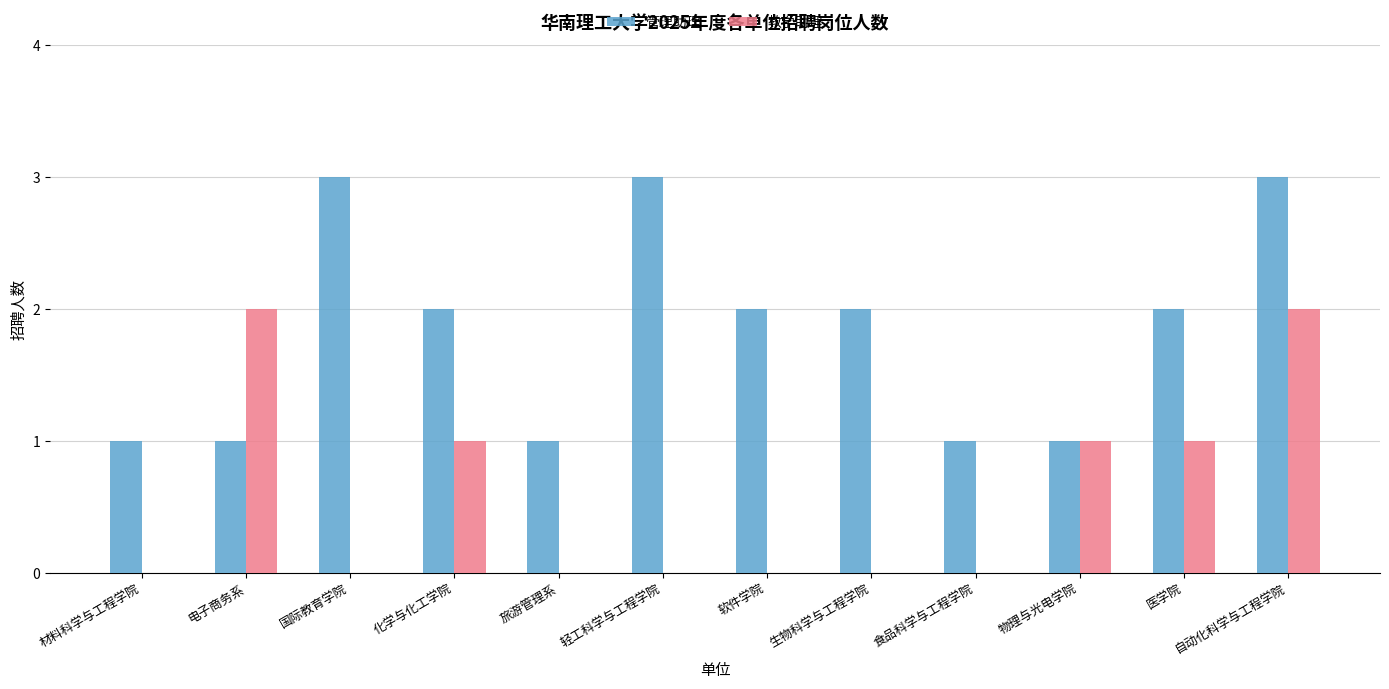

What are all the series names shown in the legend?

管理助理, 教学助理